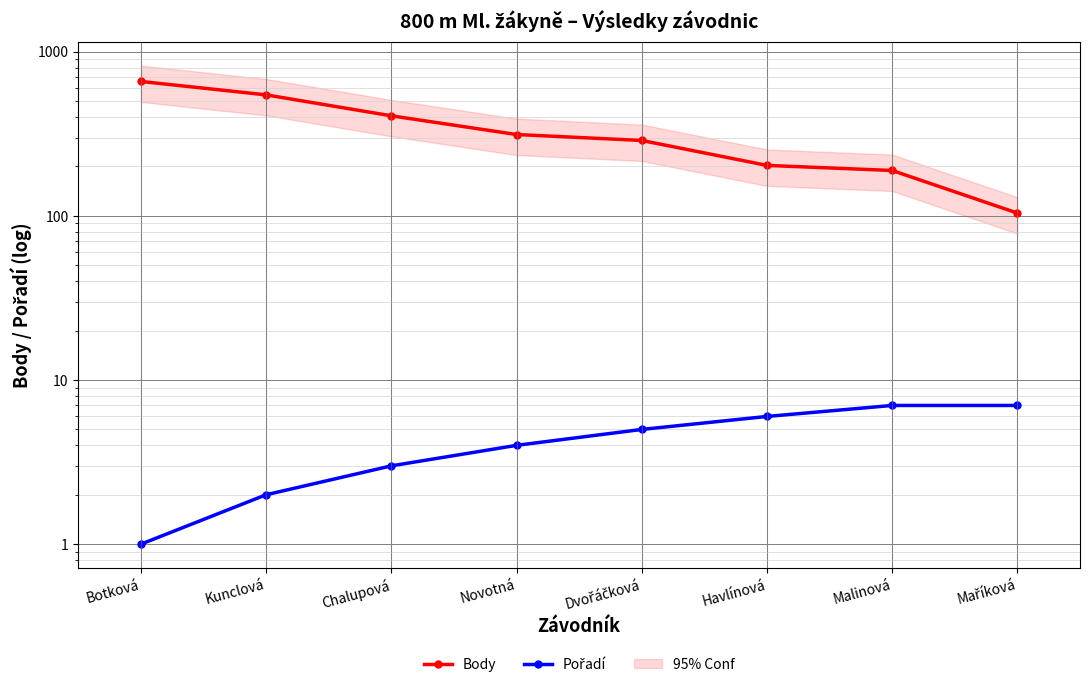

What is the difference between the maximum and minimum values in the Pořadí series?

6